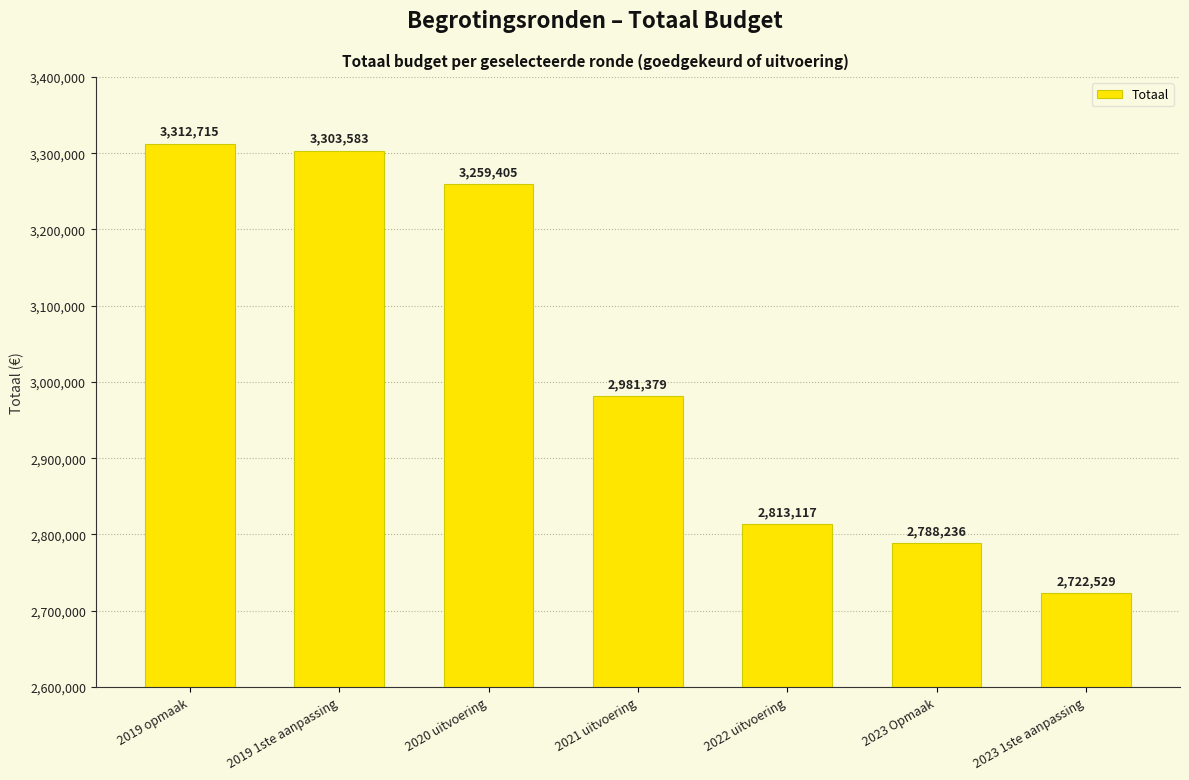

Reading left to right, what are all the values shown in this chart?

2019 opmaak=3312715	2019 1ste aanpassing=3303583	2020 uitvoering=3259405	2021 uitvoering=2981379	2022 uitvoering=2813117	2023 Opmaak=2788236	2023 1ste aanpassing=2722529